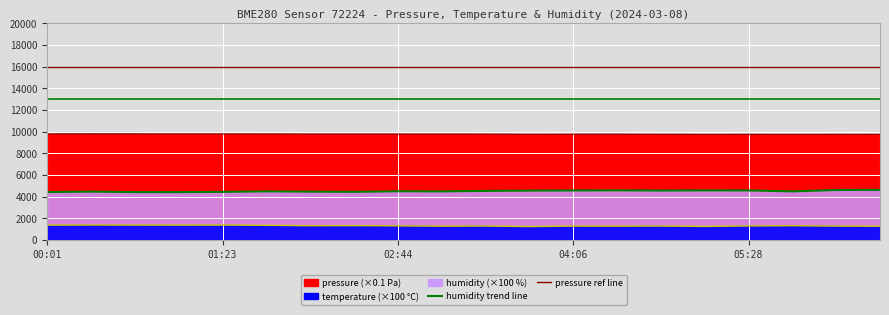

At which category does humidity reach its first local peak?

00:21